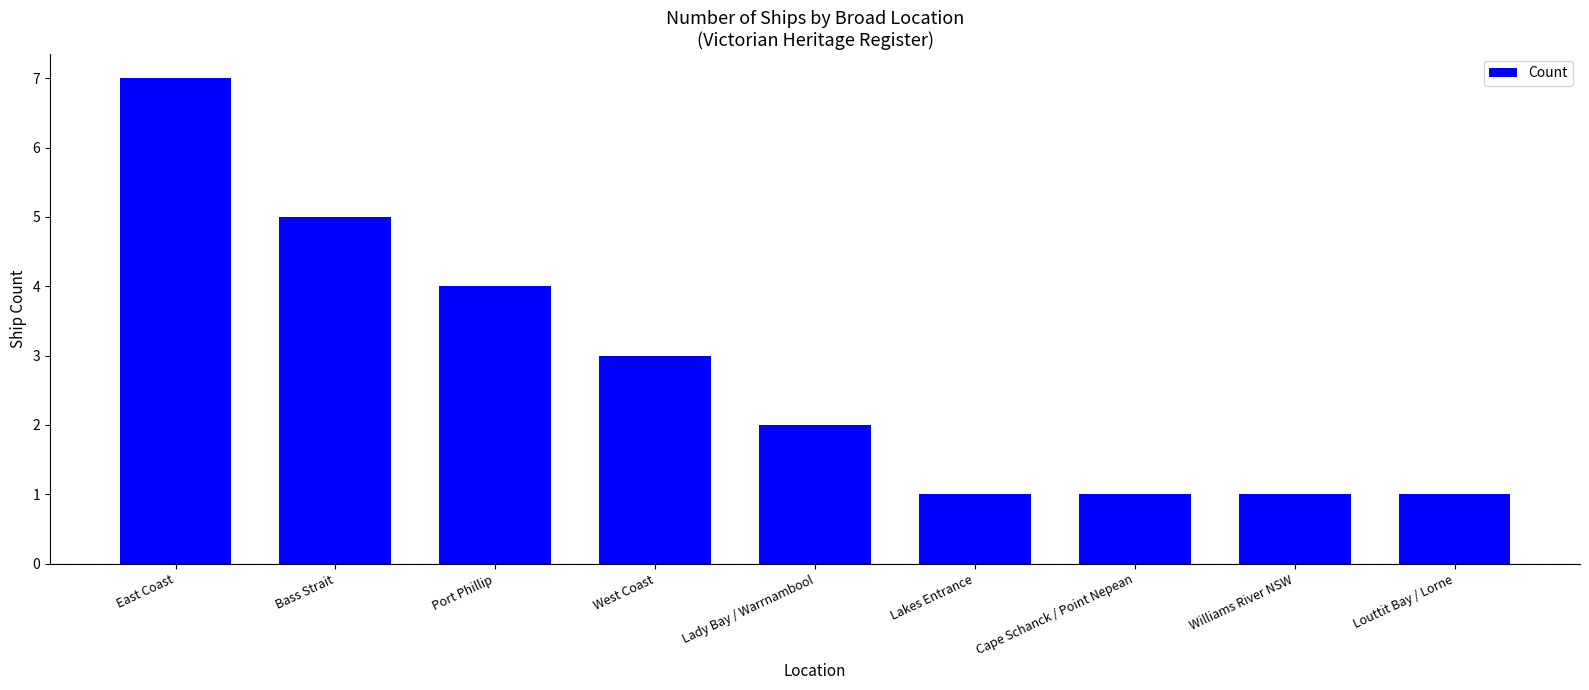

At which label is the value closest to 4?

Port Phillip